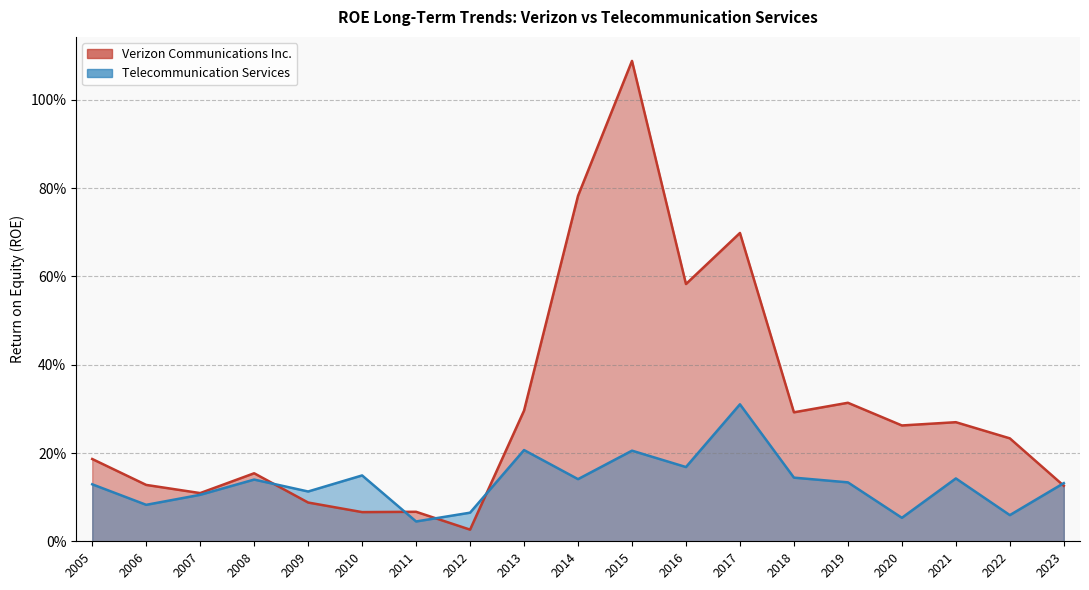

At which category is the sum across all series the highest?

2015